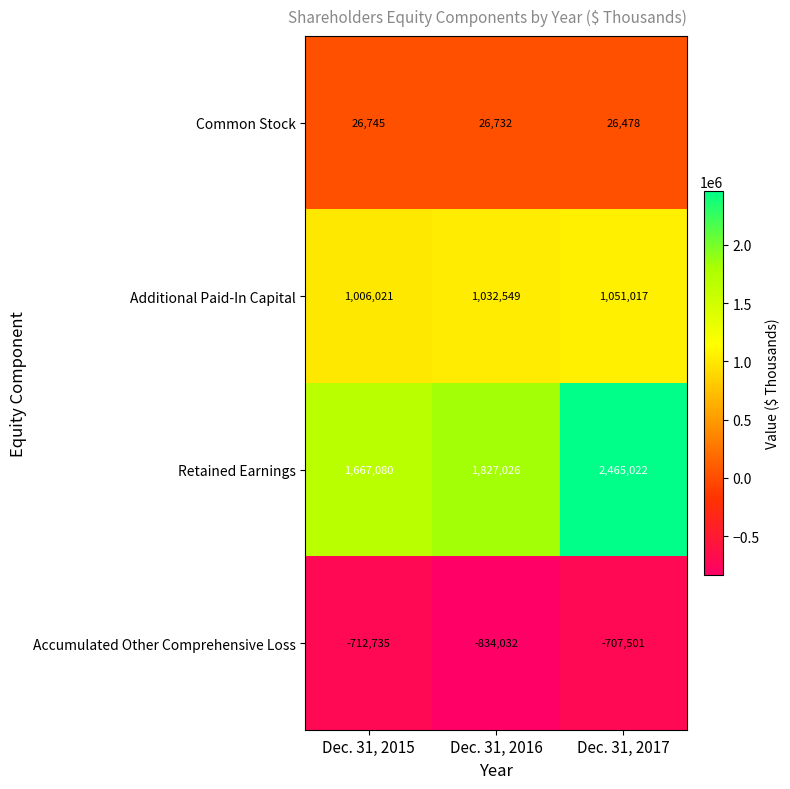

What is the smallest value displayed?

-834032